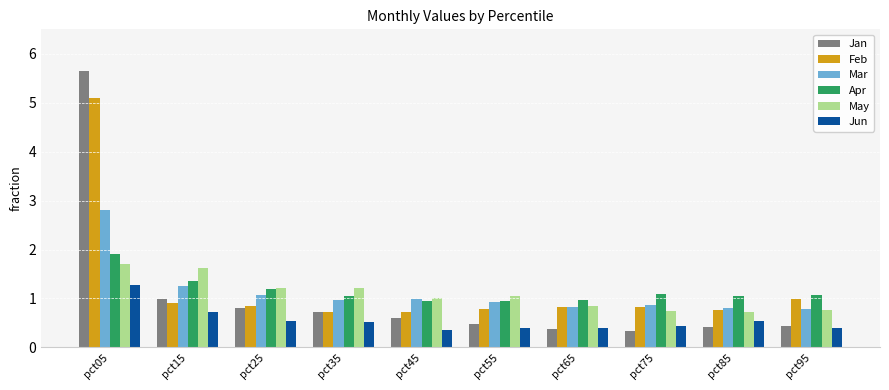

Which series has the widest spread of values?

Jan